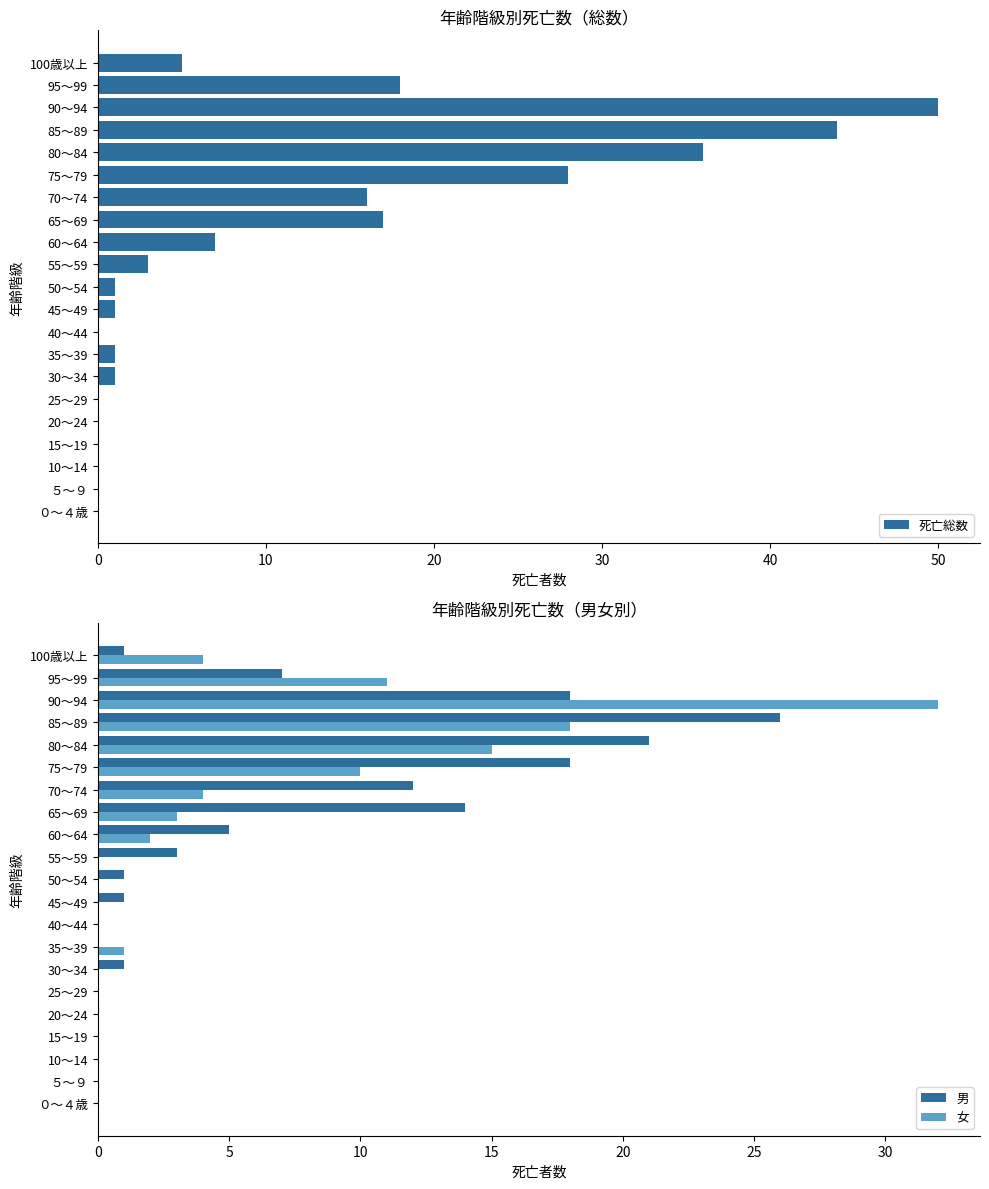

What is the sum of all 死亡総数 values?

228